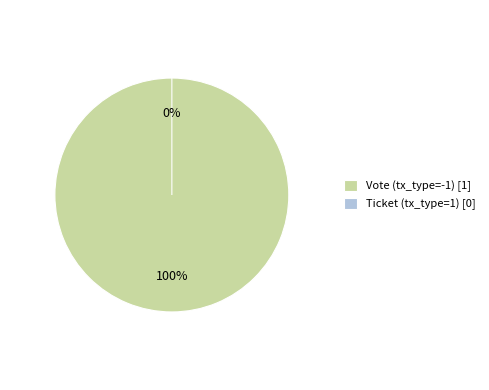

Is Vote (tx_type=-1) the majority of the pie?

Yes